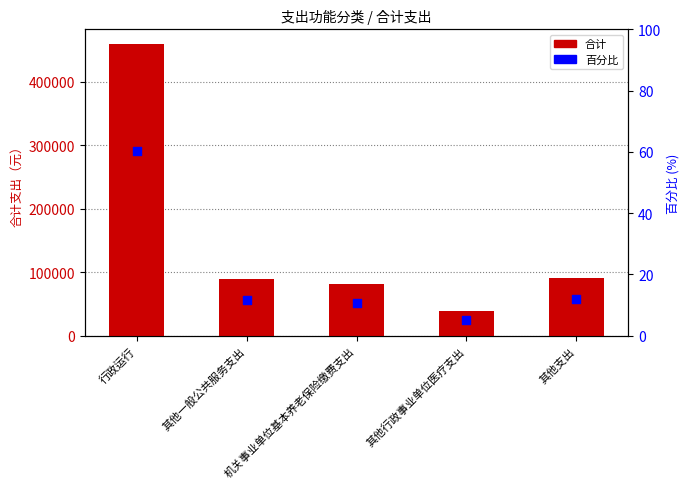

At how many categories does at least one series exceed 420012?

1